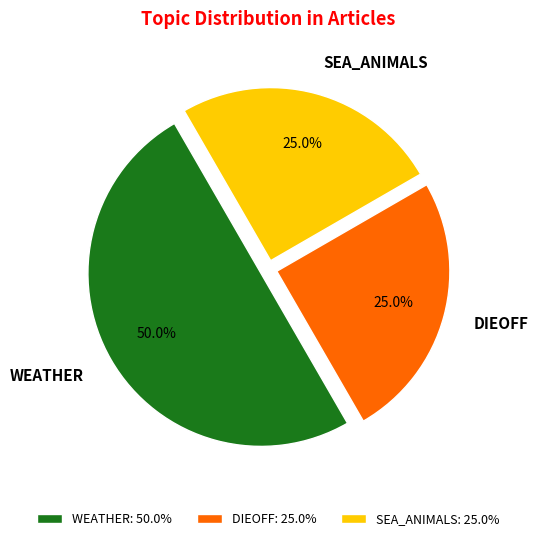

True or false: DIEOFF accounts for 41% of the total.

False